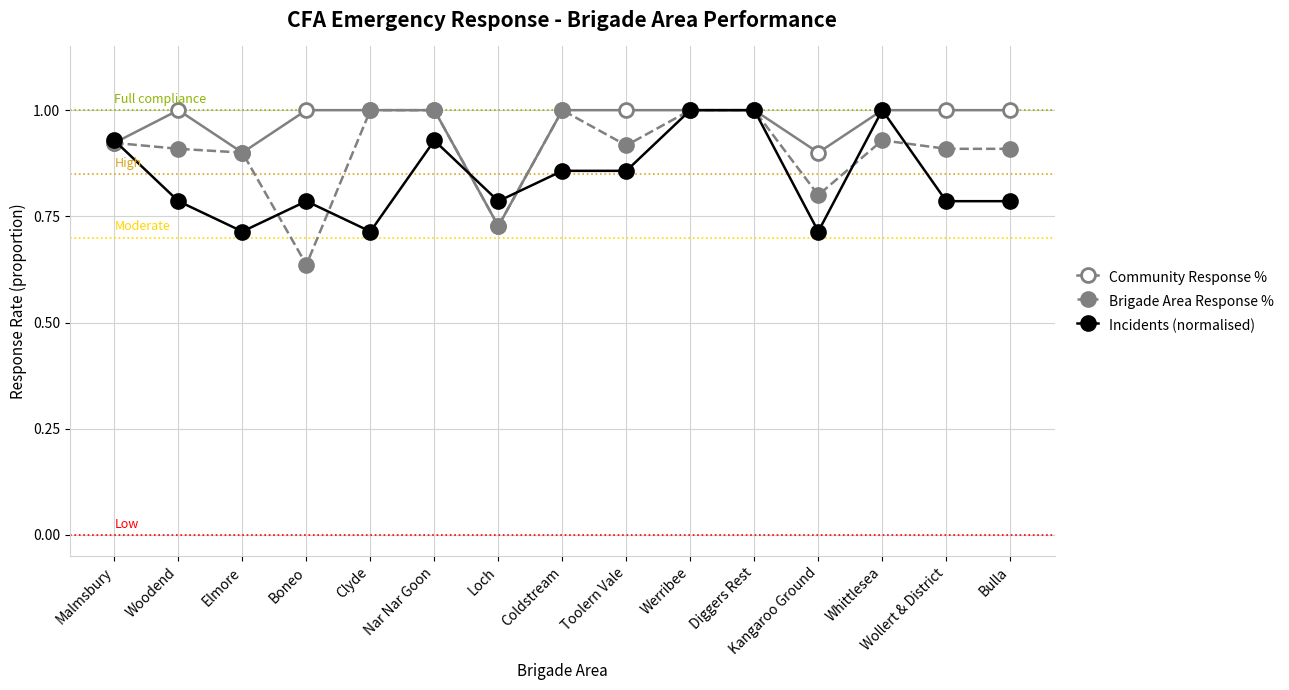

Which series ends up on top after the final intersection of Community Response % and Incidents (normalised)?

Community Response %